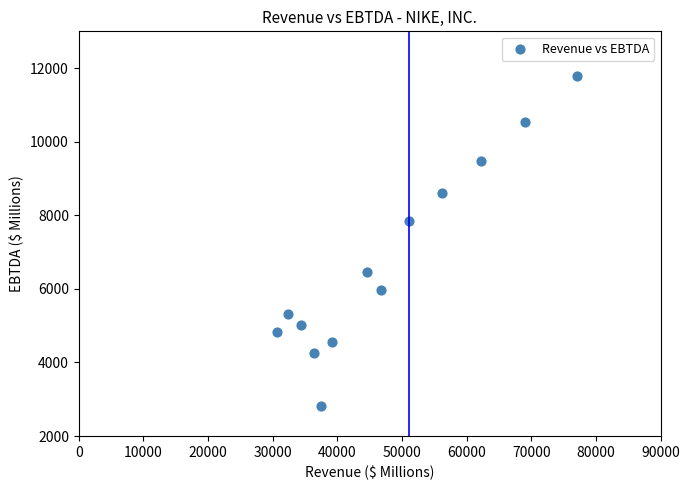

What Y value in the scatter plot is closest to 7300?

7843.0